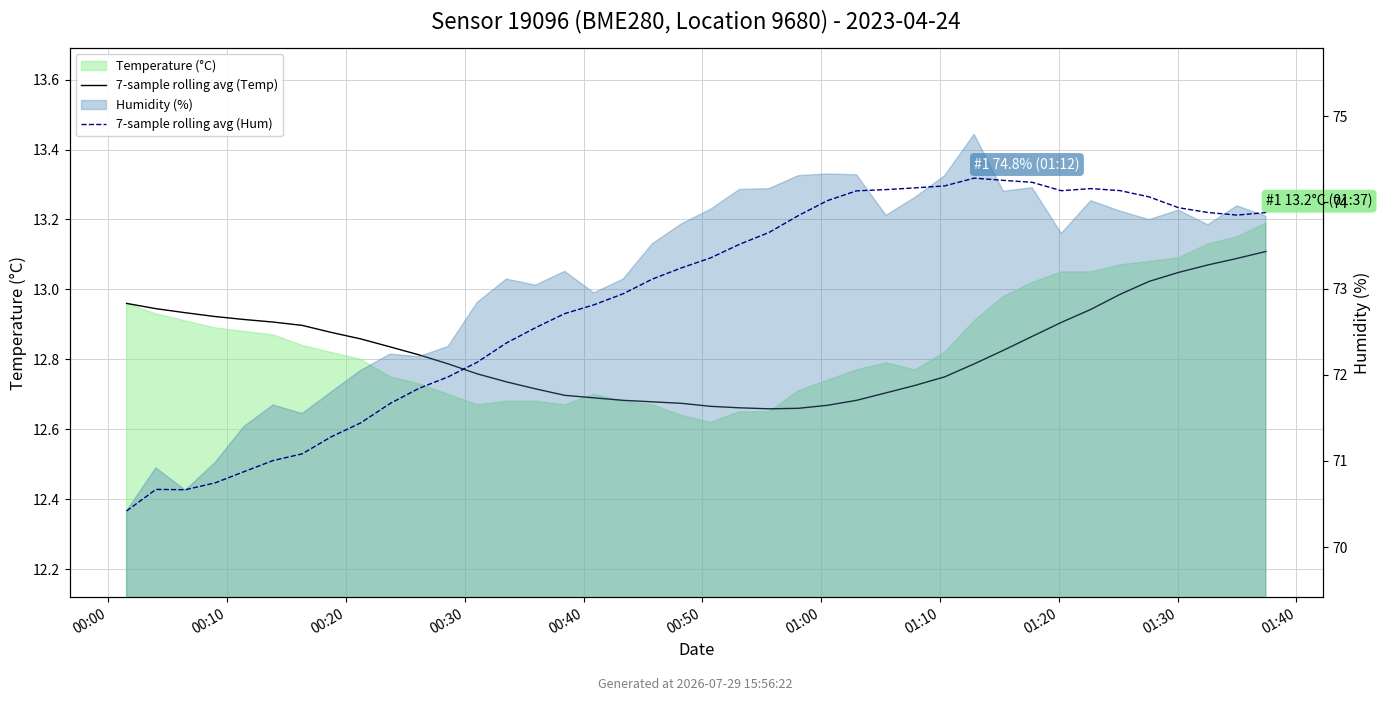

Which has a higher value, 13 or 00:50?

00:50